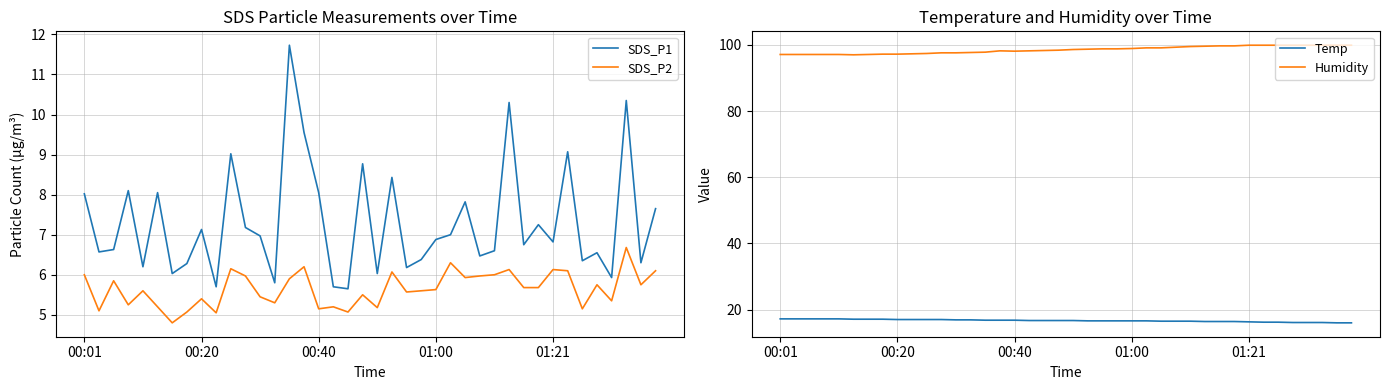

Is the value of Temp at 9 greater than the value of Humidity at 28?

No